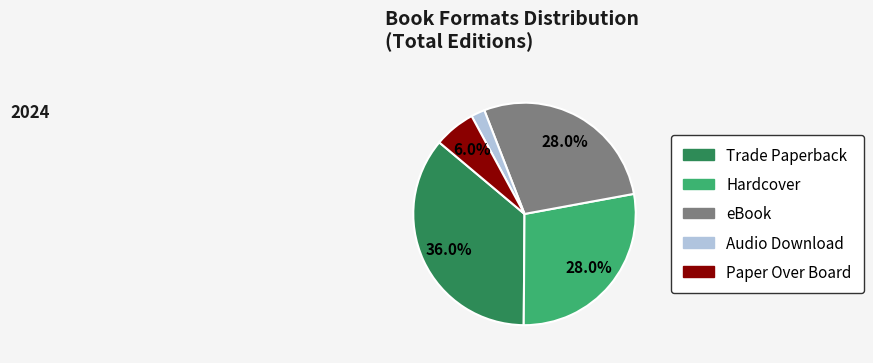

What is the largest slice in the pie chart?

Trade Paperback